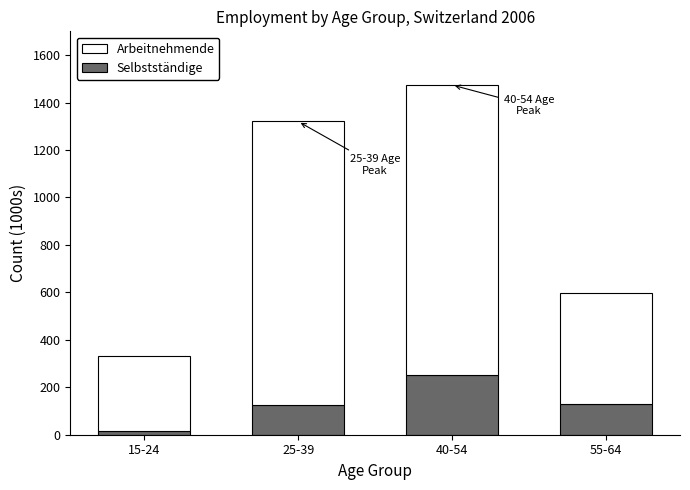

What is the highest value of the Selbstständige series?

251.4